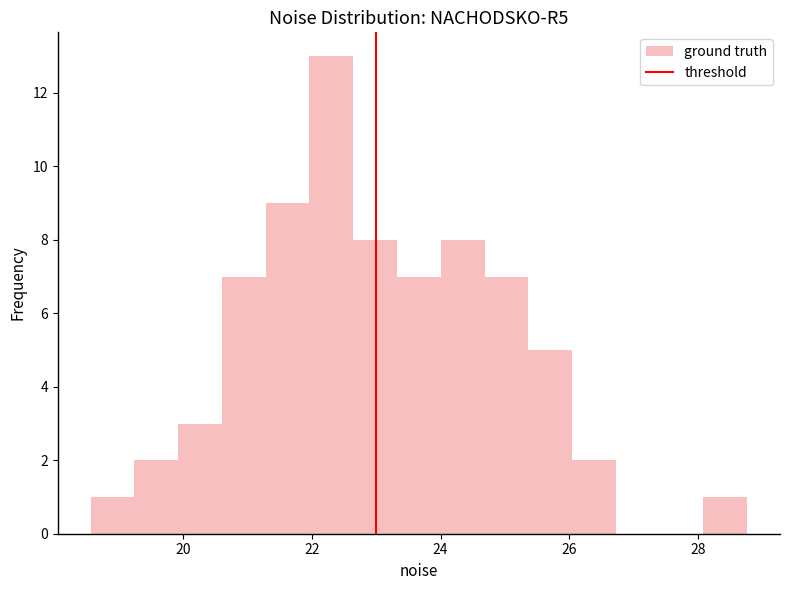

Around what value on the x-axis is the tallest bar? Give the approximate position of its centre, as read against the axis.

22.4